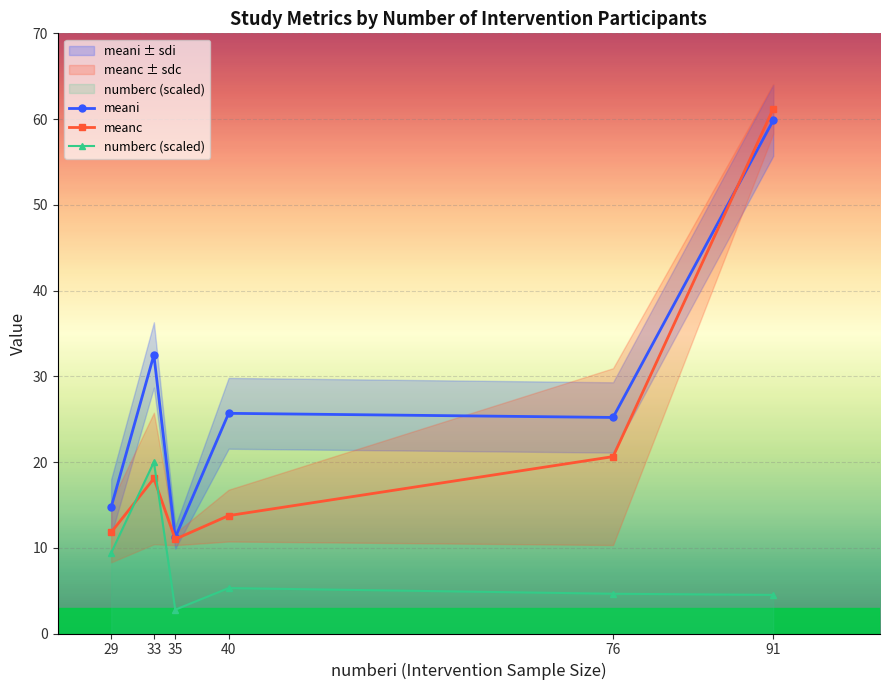

True or false: meani has a value of 25.7 at 40.

True